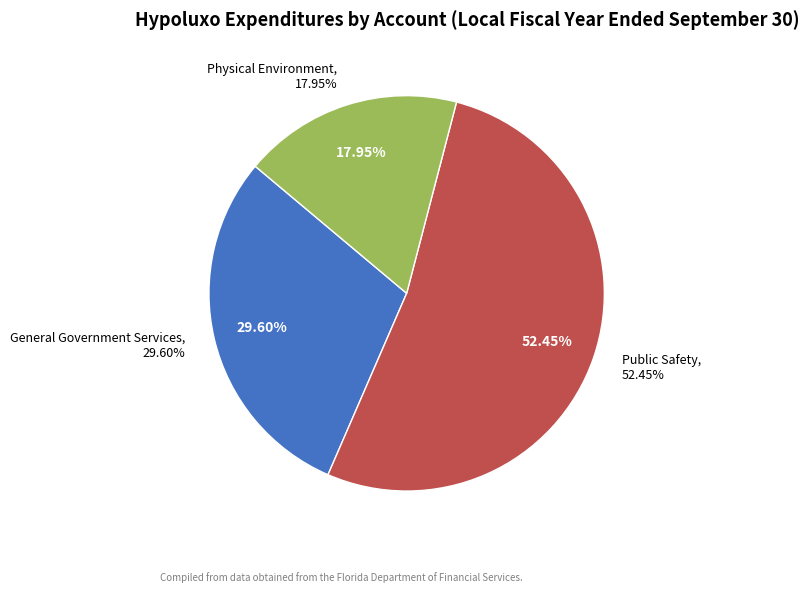

What is the total percentage of Physical Environment and General Government Services?

47.5%